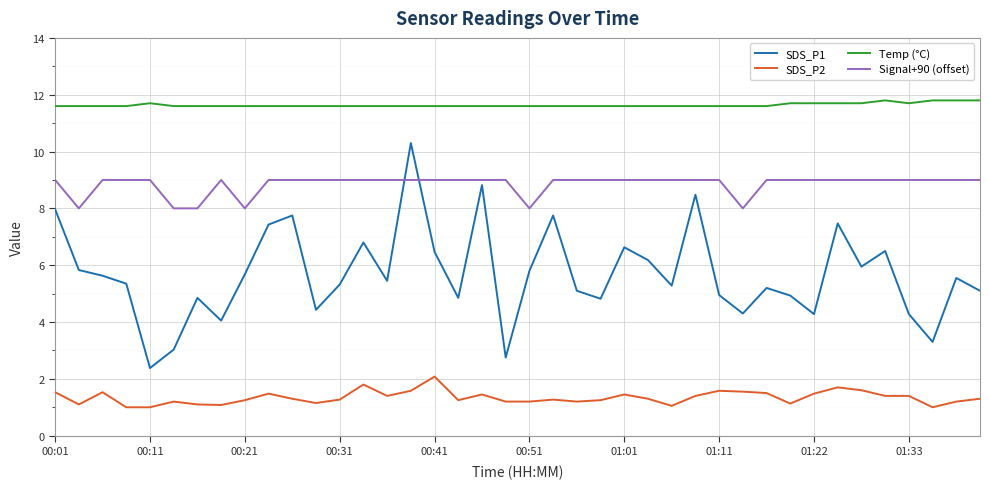

What is the difference between the maximum and minimum values in the SDS_P2 series?

1.1